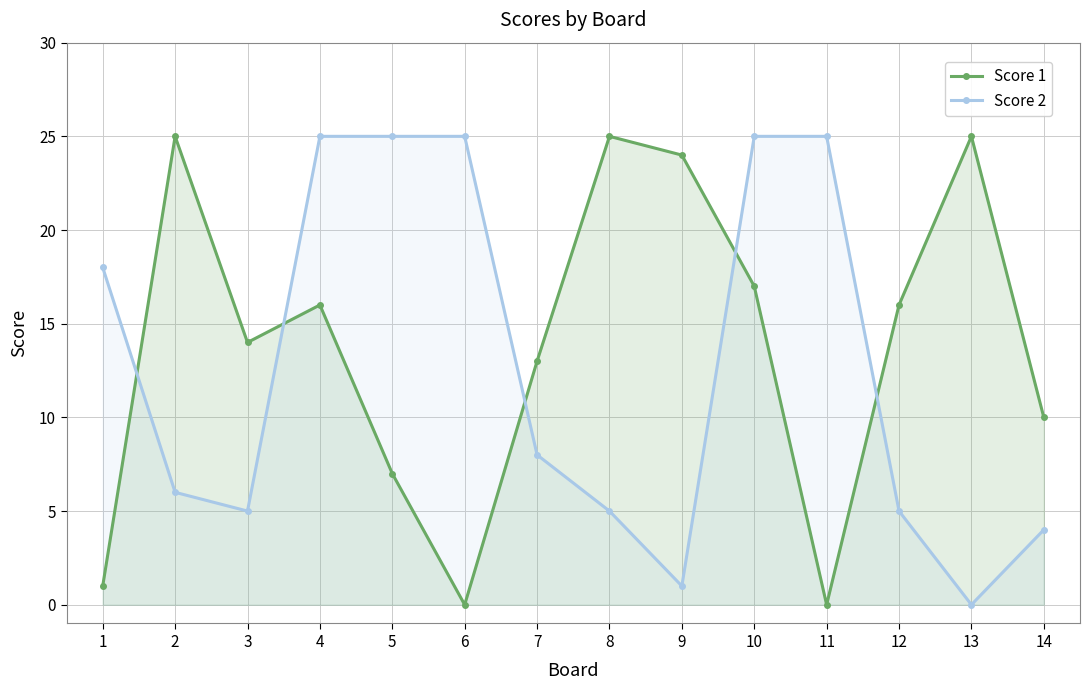

What is the value of the Score 1 point at the 8th from the left?

25